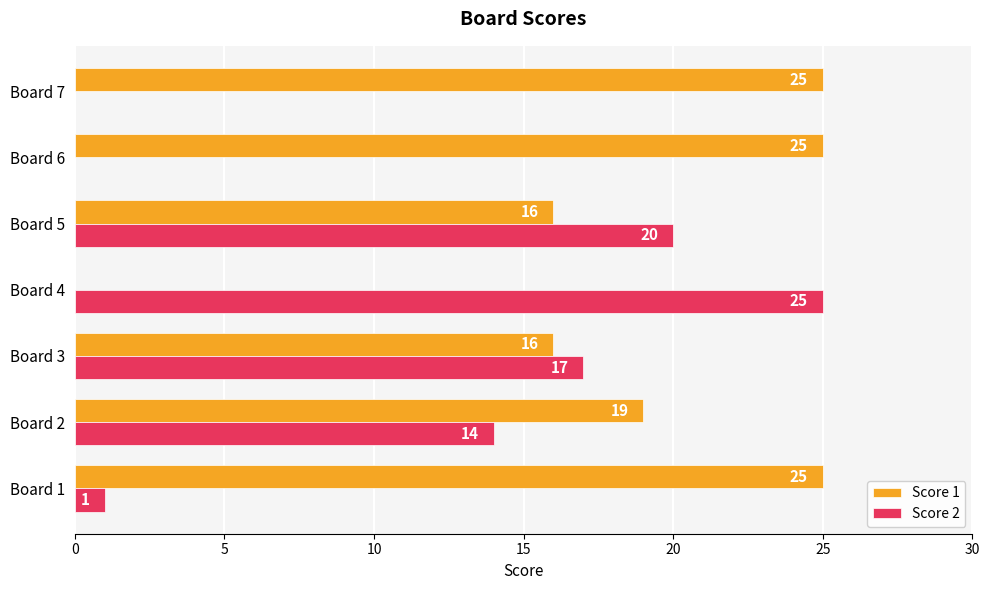

What is the greatest value displayed?

25